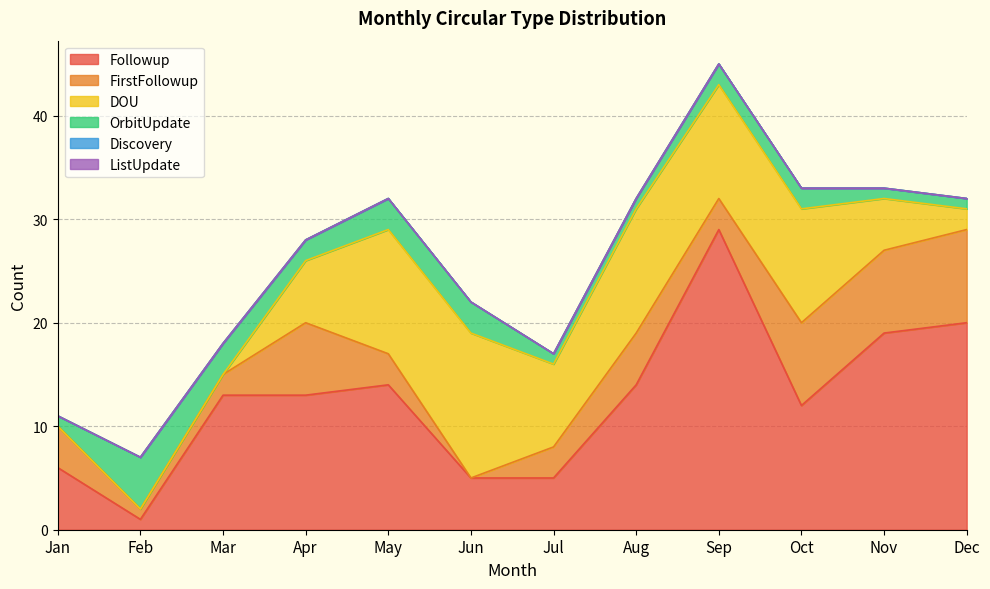

Which label corresponds to the smallest value in the chart?

Jun